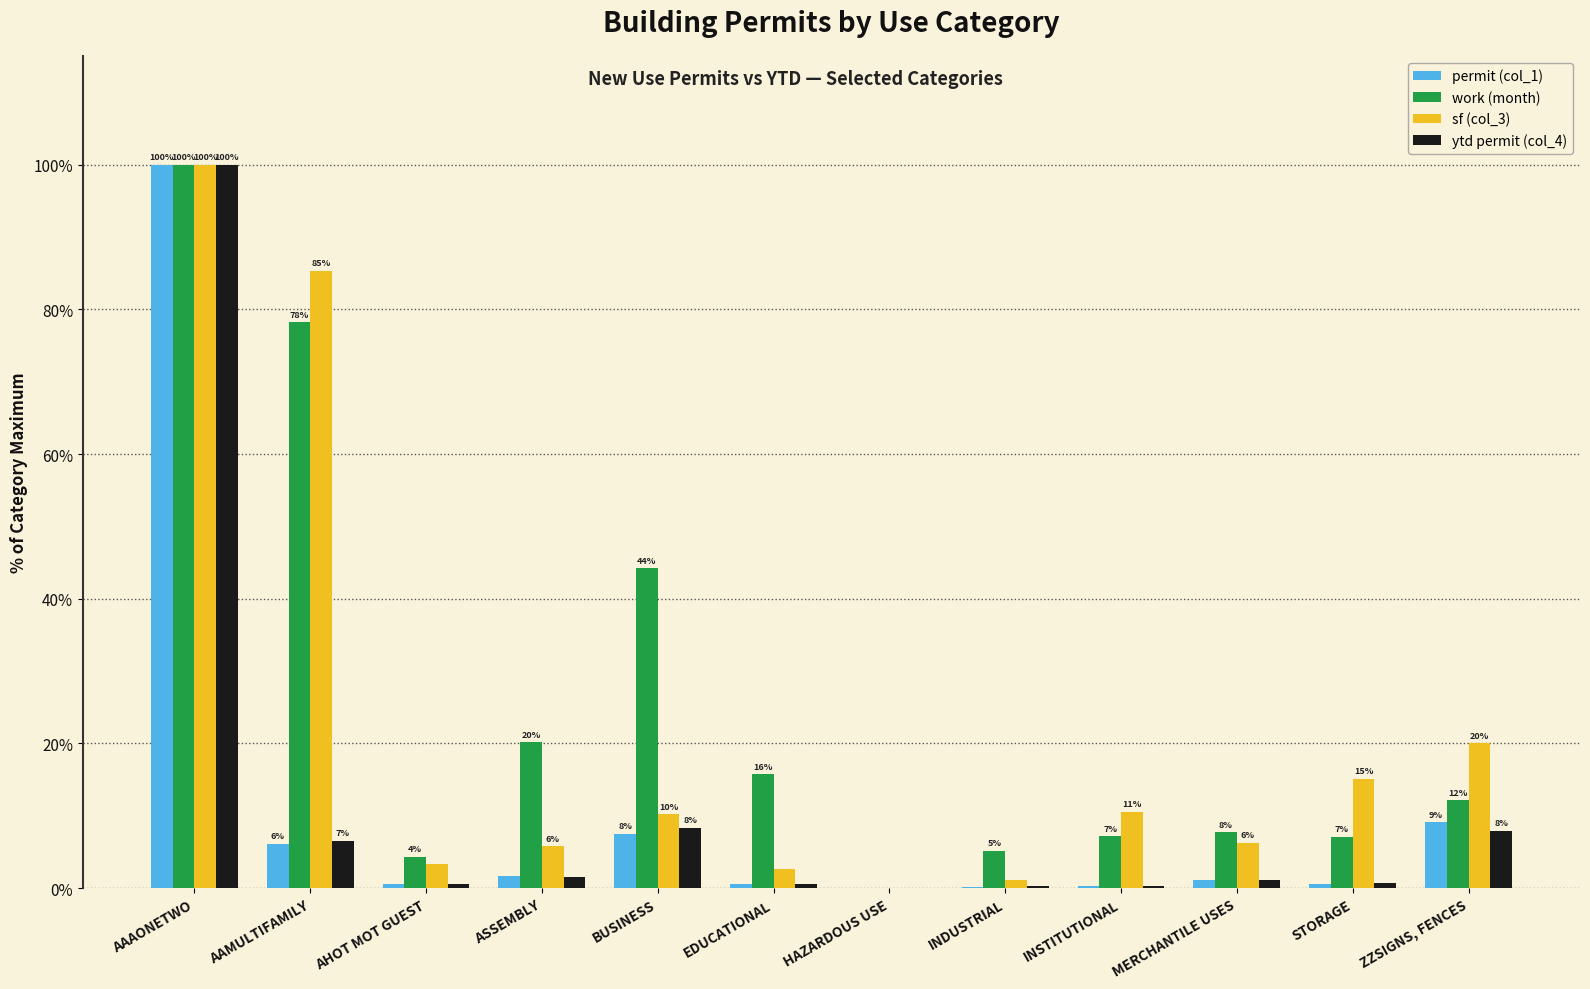

Reading right to left, what are all the values shown in this chart?

permit (col_1): ZZSIGNS, FENCES=9.1	STORAGE=0.6	MERCHANTILE USES=1.1	INSTITUTIONAL=0.3	INDUSTRIAL=0.2	HAZARDOUS USE=0.0	EDUCATIONAL=0.5	BUSINESS=7.5	ASSEMBLY=1.6	AHOT MOT GUEST=0.6	AAMULTIFAMILY=6.1	AAAONETWO=100.0
work (month): ZZSIGNS, FENCES=12.2	STORAGE=7.1	MERCHANTILE USES=7.7	INSTITUTIONAL=7.2	INDUSTRIAL=5.2	HAZARDOUS USE=0.0	EDUCATIONAL=15.8	BUSINESS=44.2	ASSEMBLY=20.2	AHOT MOT GUEST=4.3	AAMULTIFAMILY=78.2	AAAONETWO=100.0
sf (col_3): ZZSIGNS, FENCES=20.0	STORAGE=15.2	MERCHANTILE USES=6.3	INSTITUTIONAL=10.5	INDUSTRIAL=1.2	HAZARDOUS USE=0.0	EDUCATIONAL=2.6	BUSINESS=10.2	ASSEMBLY=5.8	AHOT MOT GUEST=3.4	AAMULTIFAMILY=85.3	AAAONETWO=100.0
ytd permit (col_4): ZZSIGNS, FENCES=7.9	STORAGE=0.7	MERCHANTILE USES=1.2	INSTITUTIONAL=0.3	INDUSTRIAL=0.2	HAZARDOUS USE=0.0	EDUCATIONAL=0.6	BUSINESS=8.4	ASSEMBLY=1.6	AHOT MOT GUEST=0.5	AAMULTIFAMILY=6.6	AAAONETWO=100.0